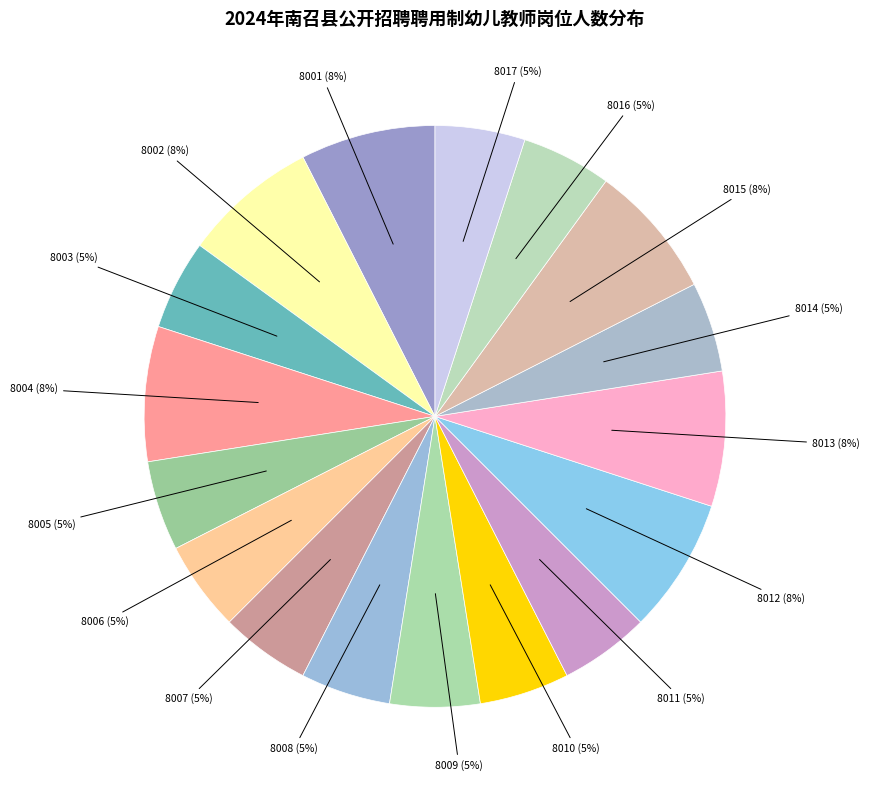

To the nearest percent, what portion does 8005 represent?

5%